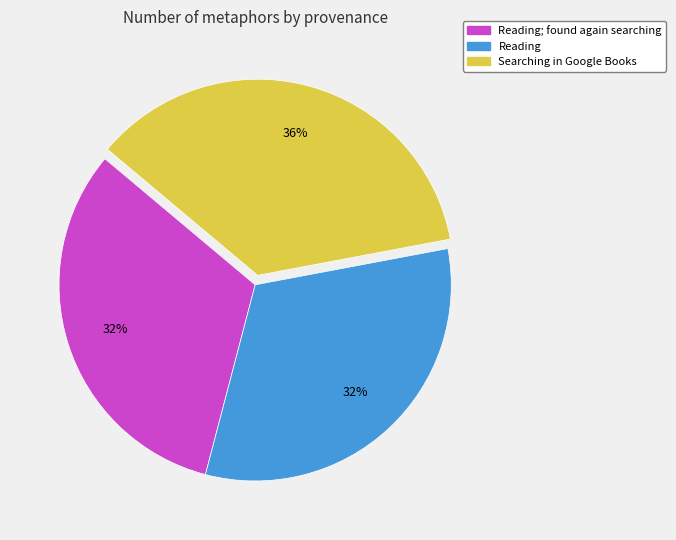

To the nearest percent, what is the average slice percentage?

33%